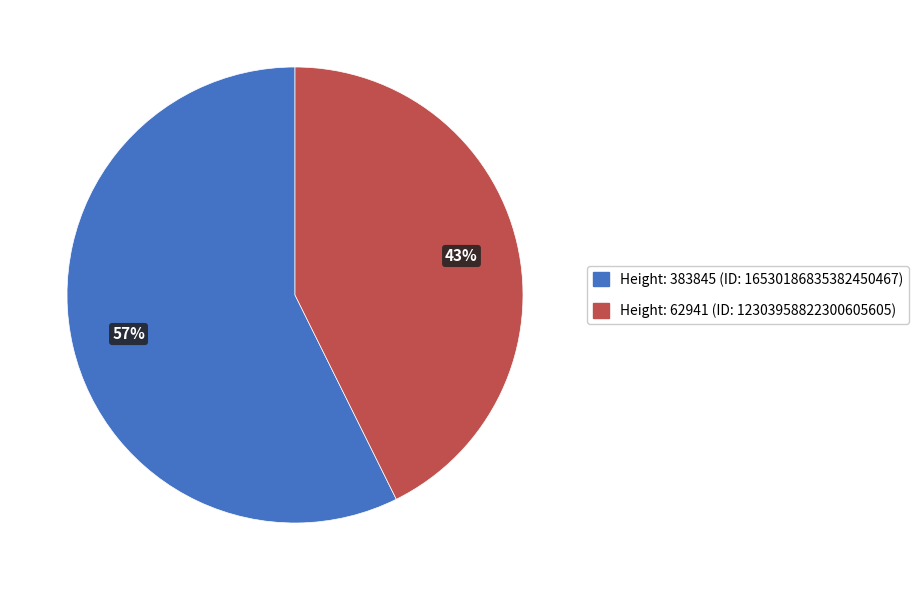

Does any single category account for the majority?

Yes